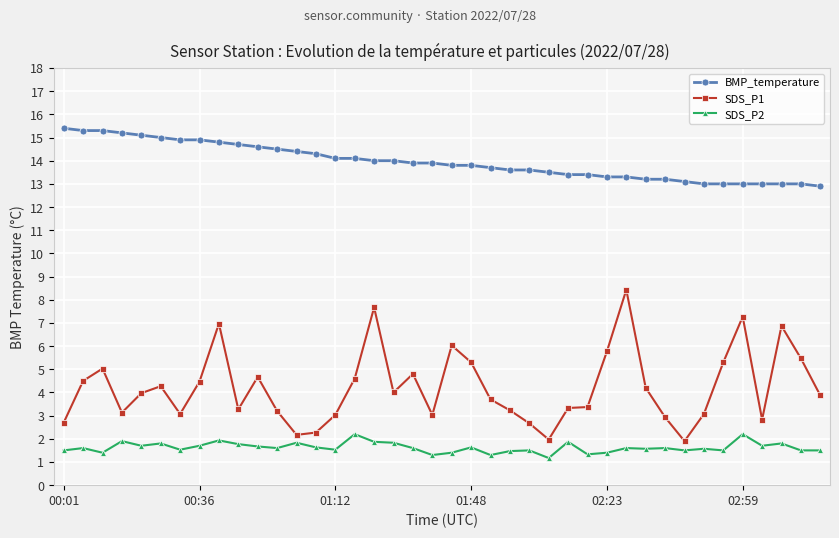

True or false: SDS_P1 and SDS_P2 intersect in this chart.

False